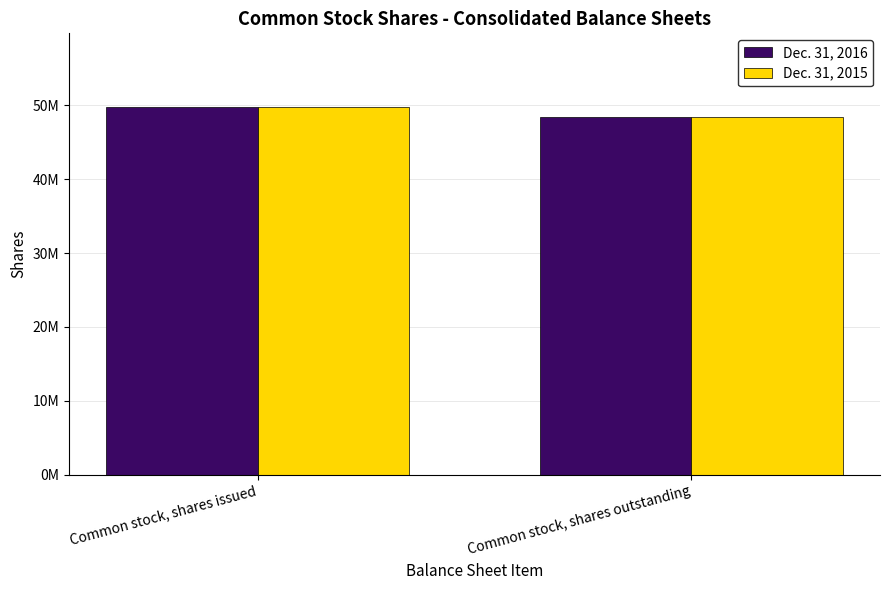

What is the difference between the maximum and minimum values in the Dec. 31, 2015 series?

1300000